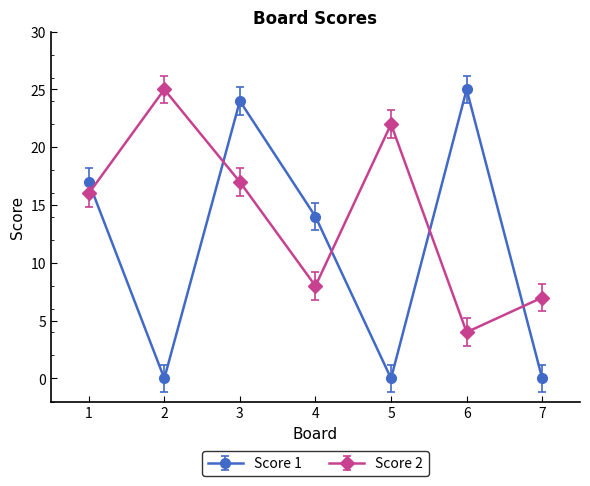

True or false: Score 2 and Score 1 intersect in this chart.

True